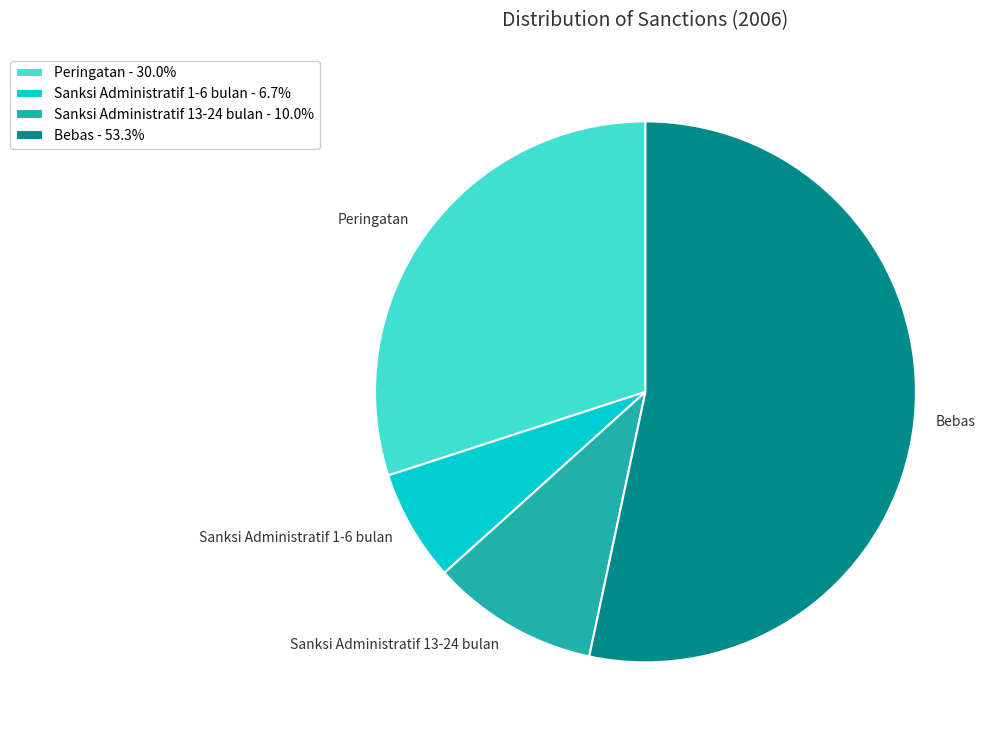

Is there any slice that represents more than half of the pie?

Yes